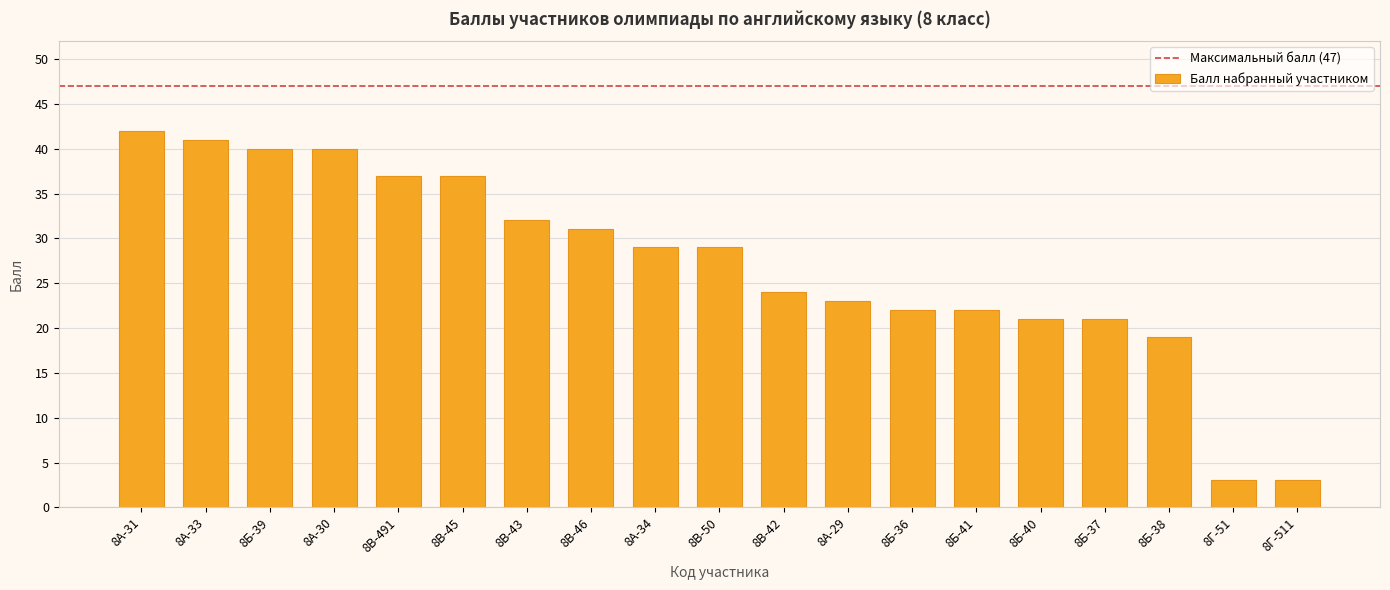

The value at 8В-46 is 52. True or false?

False